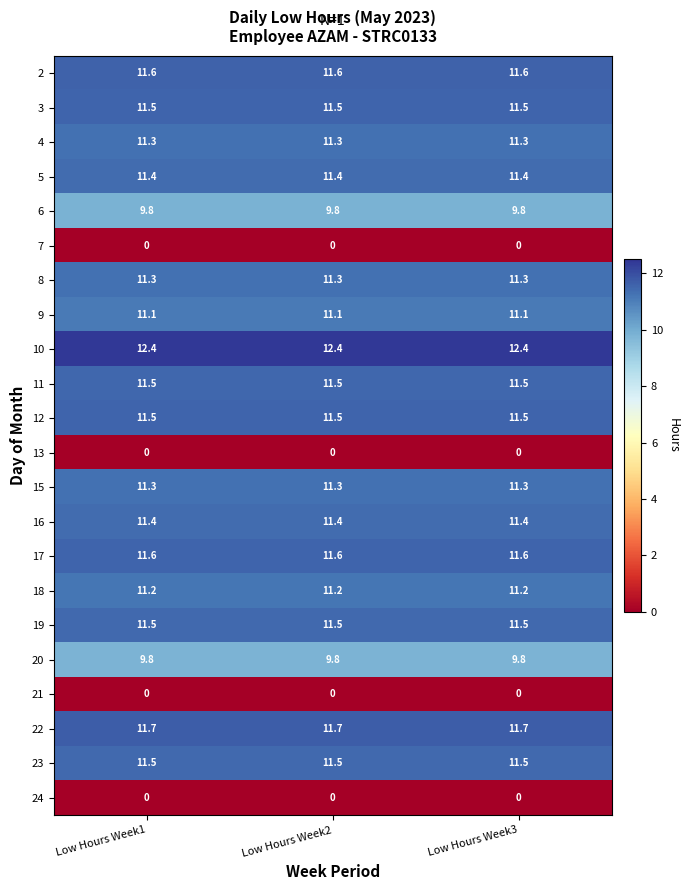

The value of 8 at Low Hours Week1 is 11.3. True or false?

True